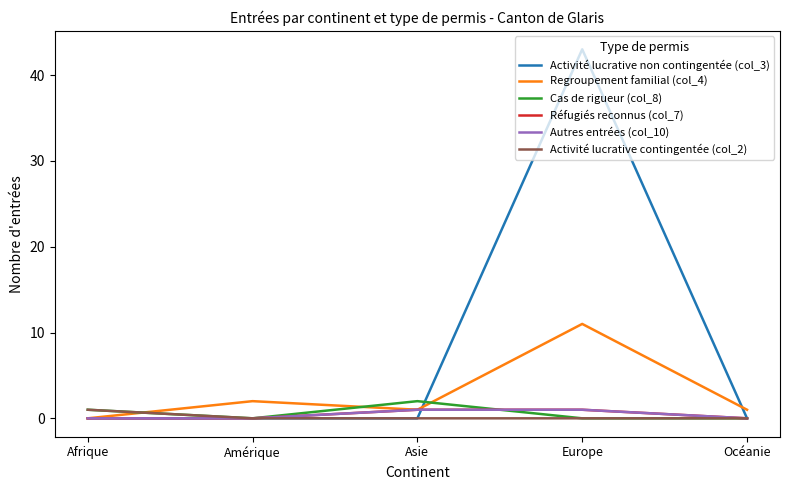

What is the difference between the maximum and second lowest values in the Regroupement familial (col_4) series?

10